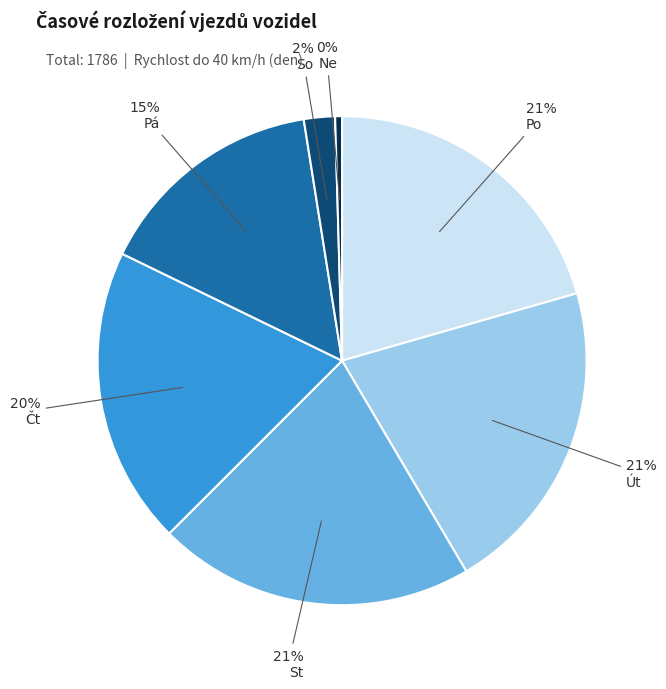

To the nearest percent, what is the difference between the largest and smallest slice percentages?

21%